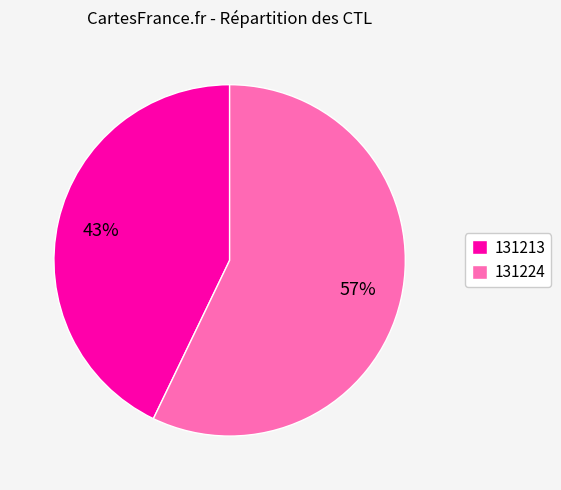

Is 131224 the majority of the pie?

Yes